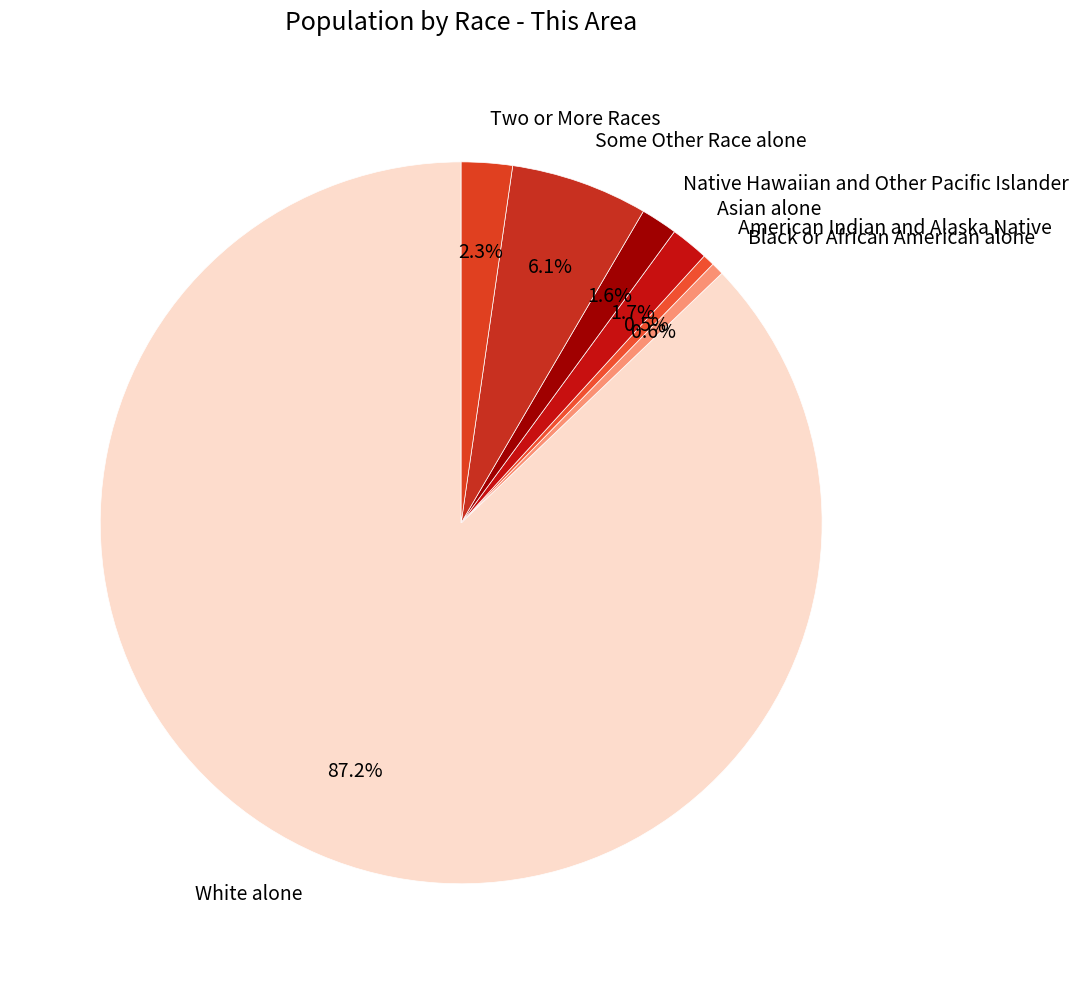

How many slices are in this pie chart?

7